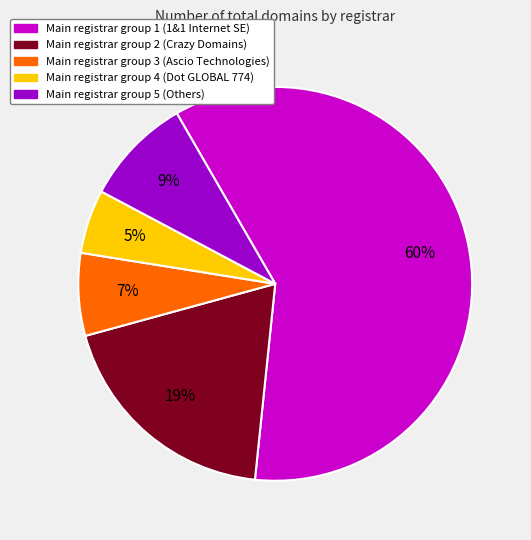

How many slices are in this pie chart?

5